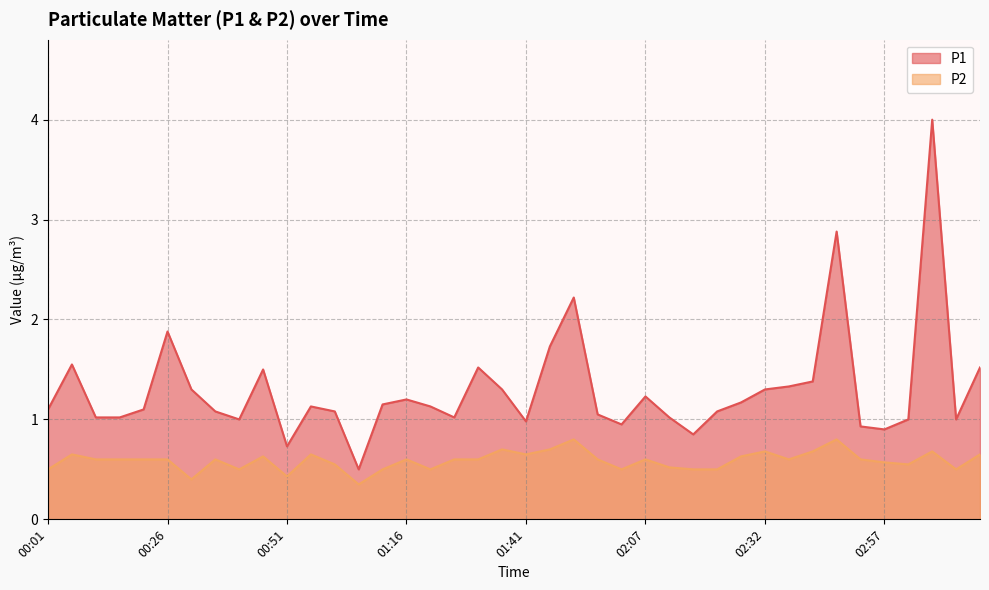

True or false: P1 has more than 0 interior local peaks.

True